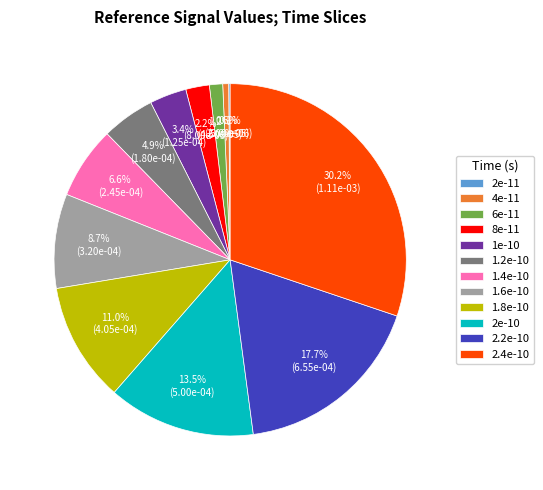

Does 1e-10 account for over 50% of the chart?

No